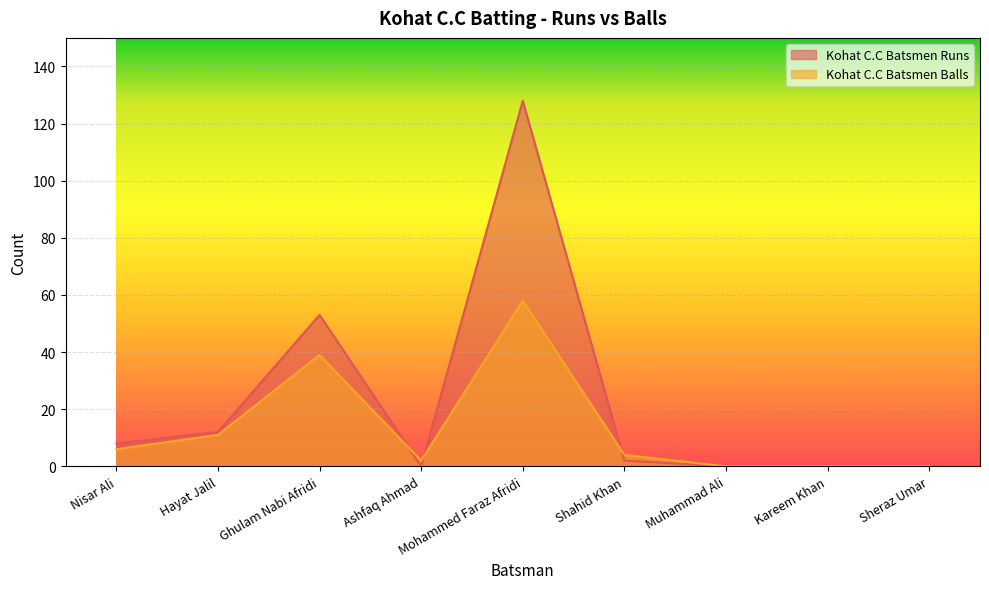

At which label is Kohat C.C Batsmen Runs closest to 64?

Ghulam Nabi Afridi